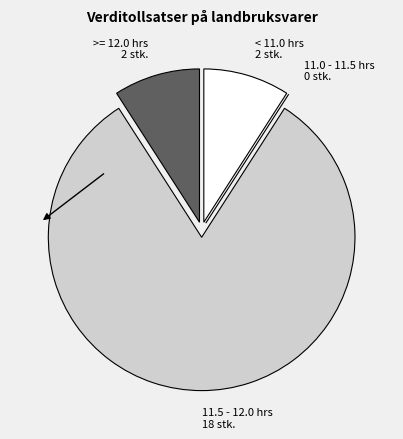

True or false: < 11.0 hrs 2 stk. accounts for 9% of the total.

True